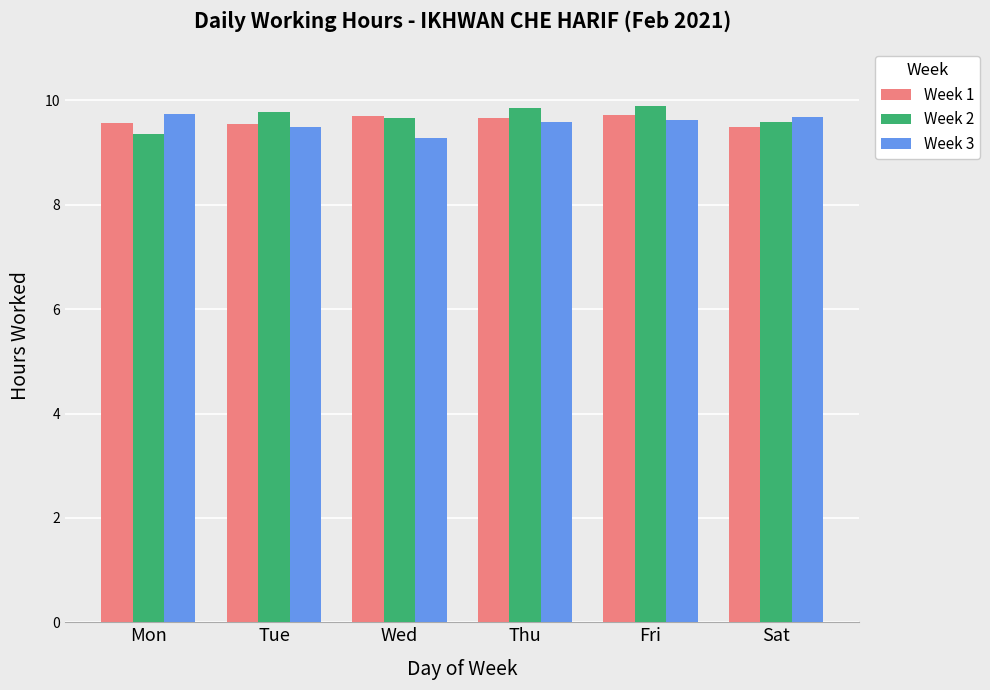

What is the minimum value for Week 3?

9.3